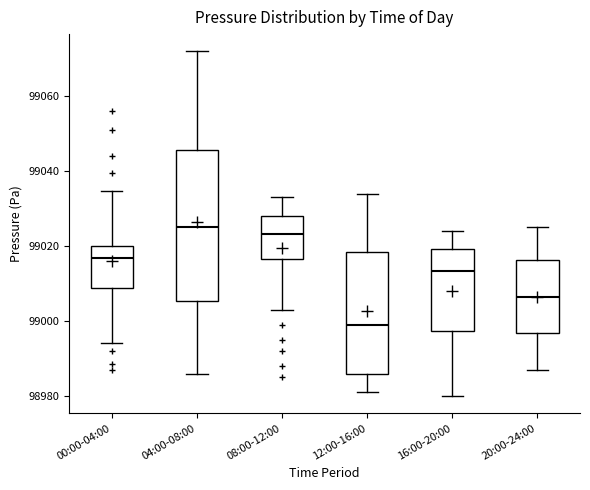

Which box is the tallest, from its lower edge to its upper edge?

04:00-08:00